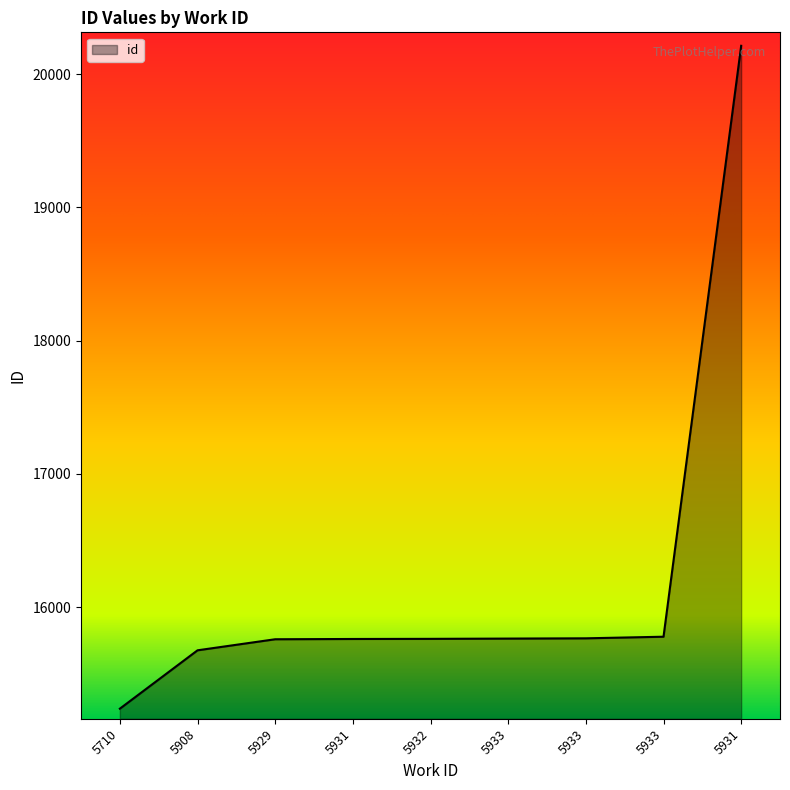

Reading left to right, extract all data points from this chart.

15238	15676	15759	15761	15762	15764	15766	15778	20213